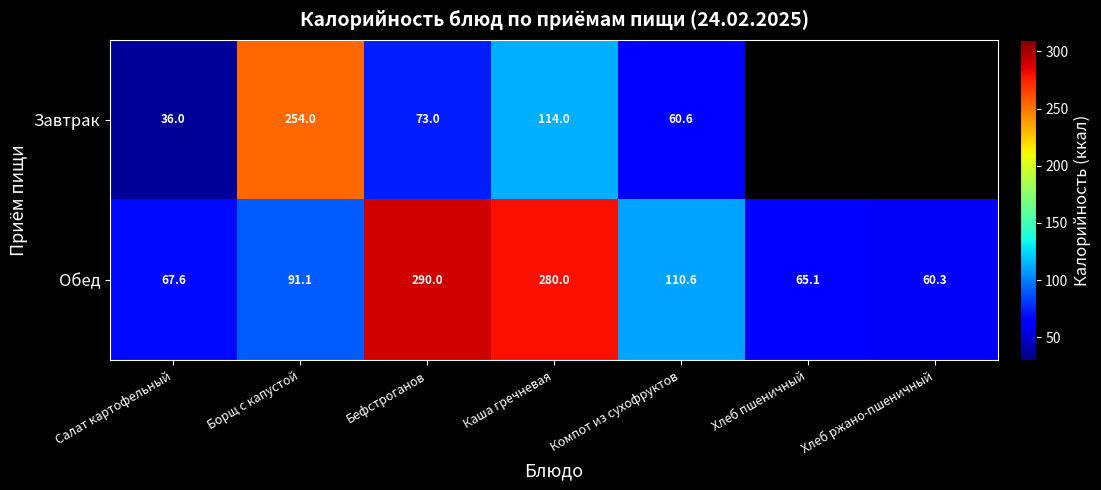

The Обед series shows 67.6 at Салат картофельный. True or false?

True